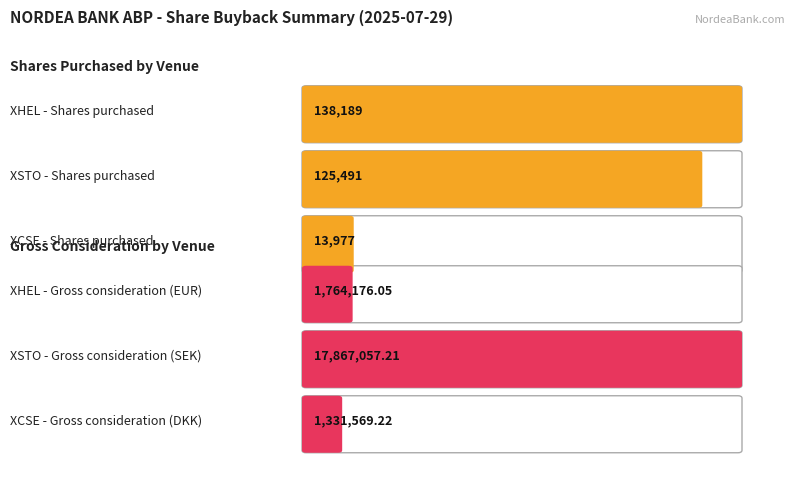

Which series has the largest range (max minus min)?

Gross consideration